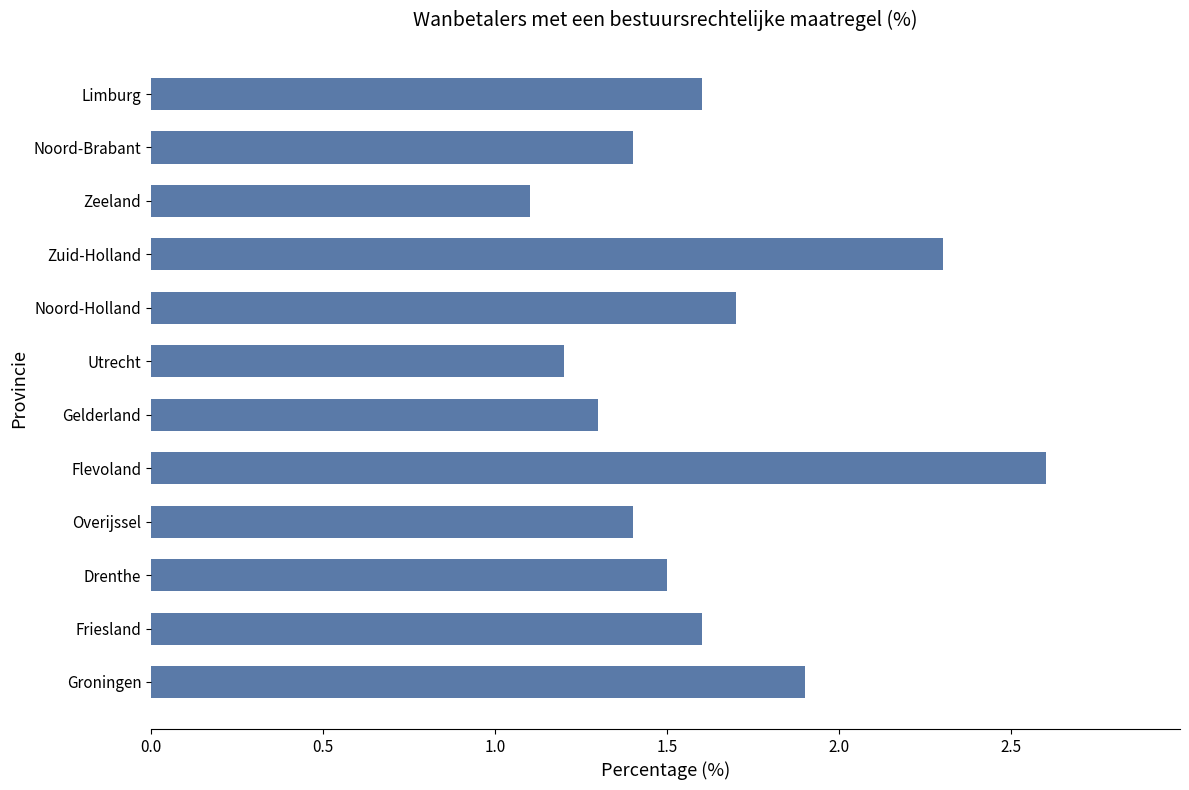

Reading top to bottom, transcribe all the data shown in this chart.

Limburg=1.6	Noord-Brabant=1.4	Zeeland=1.1	Zuid-Holland=2.3	Noord-Holland=1.7	Utrecht=1.2	Gelderland=1.3	Flevoland=2.6	Overijssel=1.4	Drenthe=1.5	Friesland=1.6	Groningen=1.9